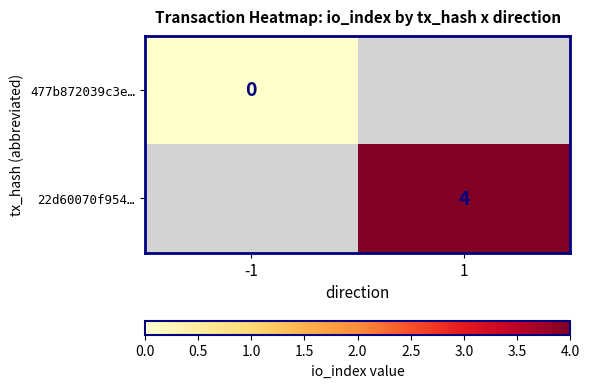

The 22d60070f954… series shows 7 at 1. True or false?

False